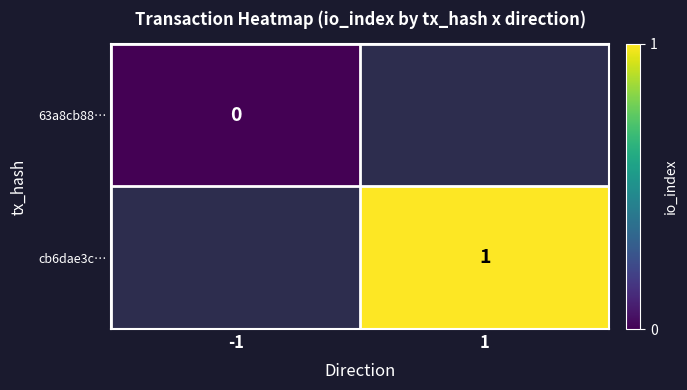

Which has a higher value, -1 or 1?

1